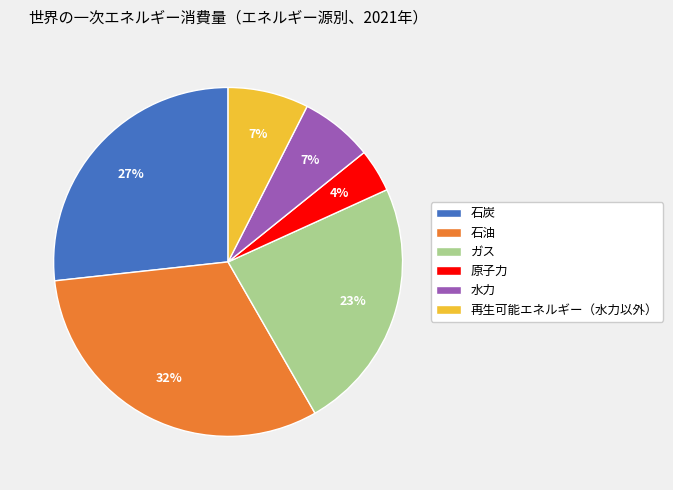

How many slices are in this pie chart?

6